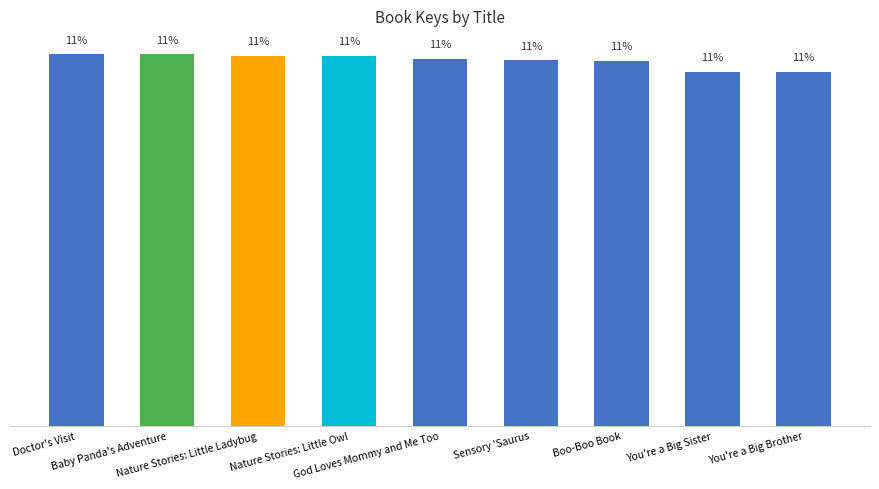

Reading right to left, extract all data points from this chart.

10.8	10.8	11.1	11.1	11.2	11.3	11.3	11.3	11.3